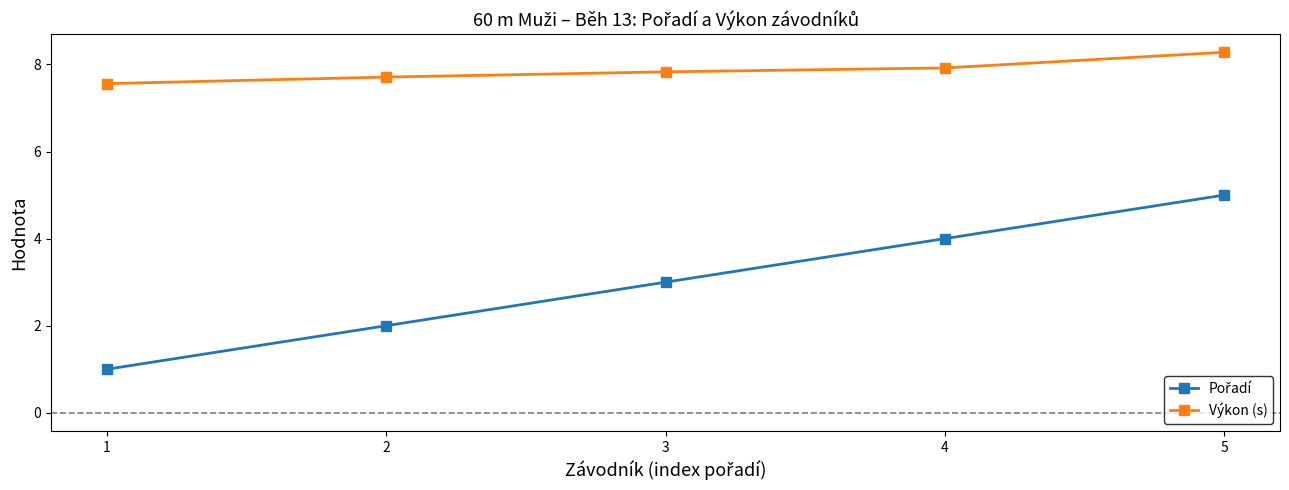

True or false: Výkon (s) has a value of 8.3 at 5.

True